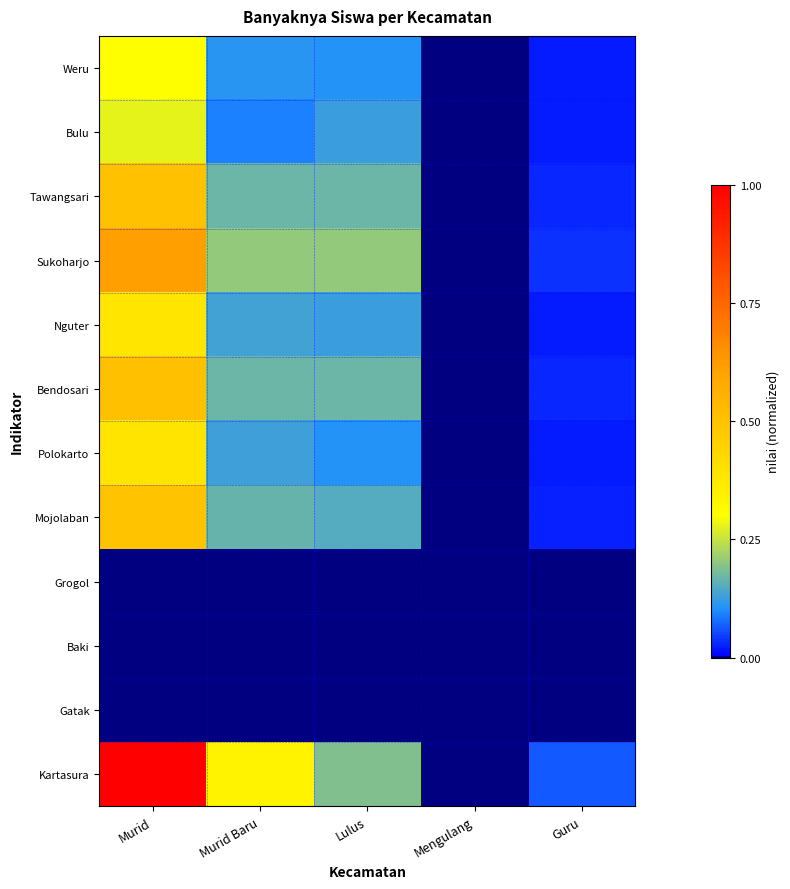

Which label corresponds to the largest value in the chart?

Murid